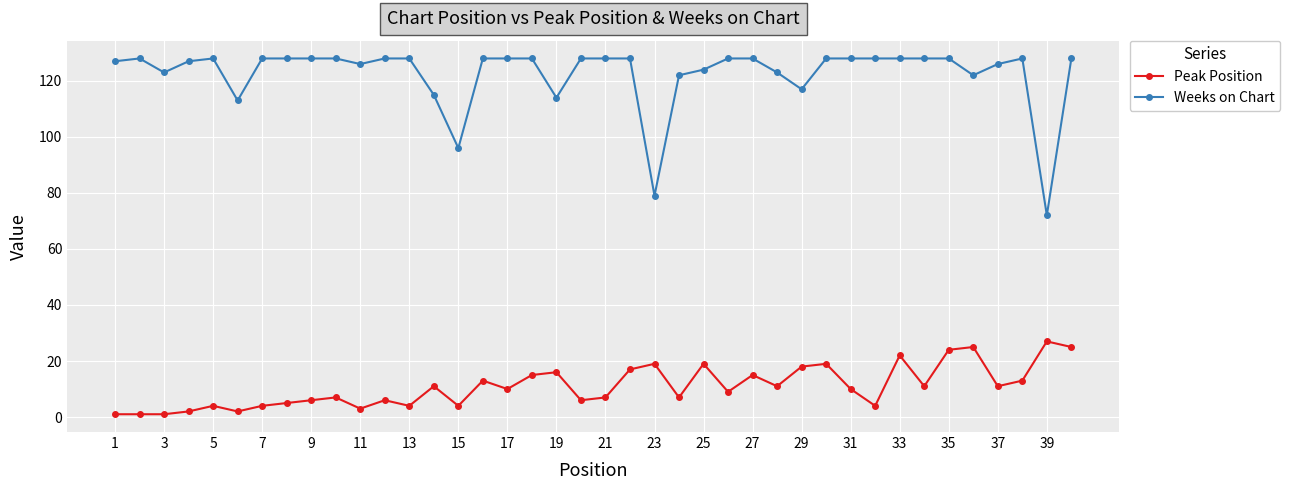

Which series has the largest range (max minus min)?

Weeks on Chart